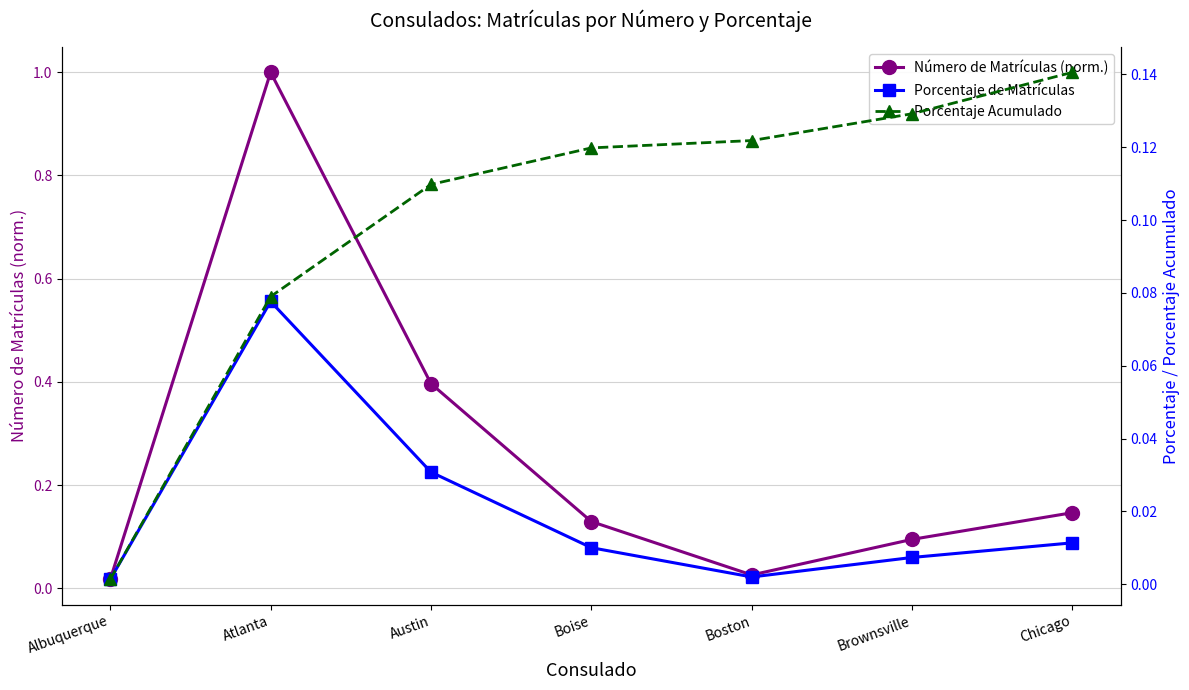

Which series changed the most between Albuquerque and Chicago?

Porcentaje Acumulado